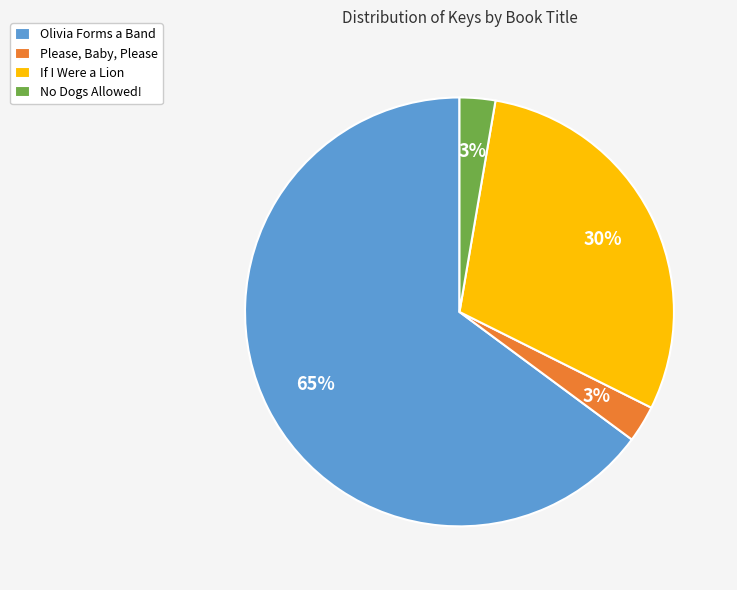

Which slice is the largest?

Olivia Forms a Band